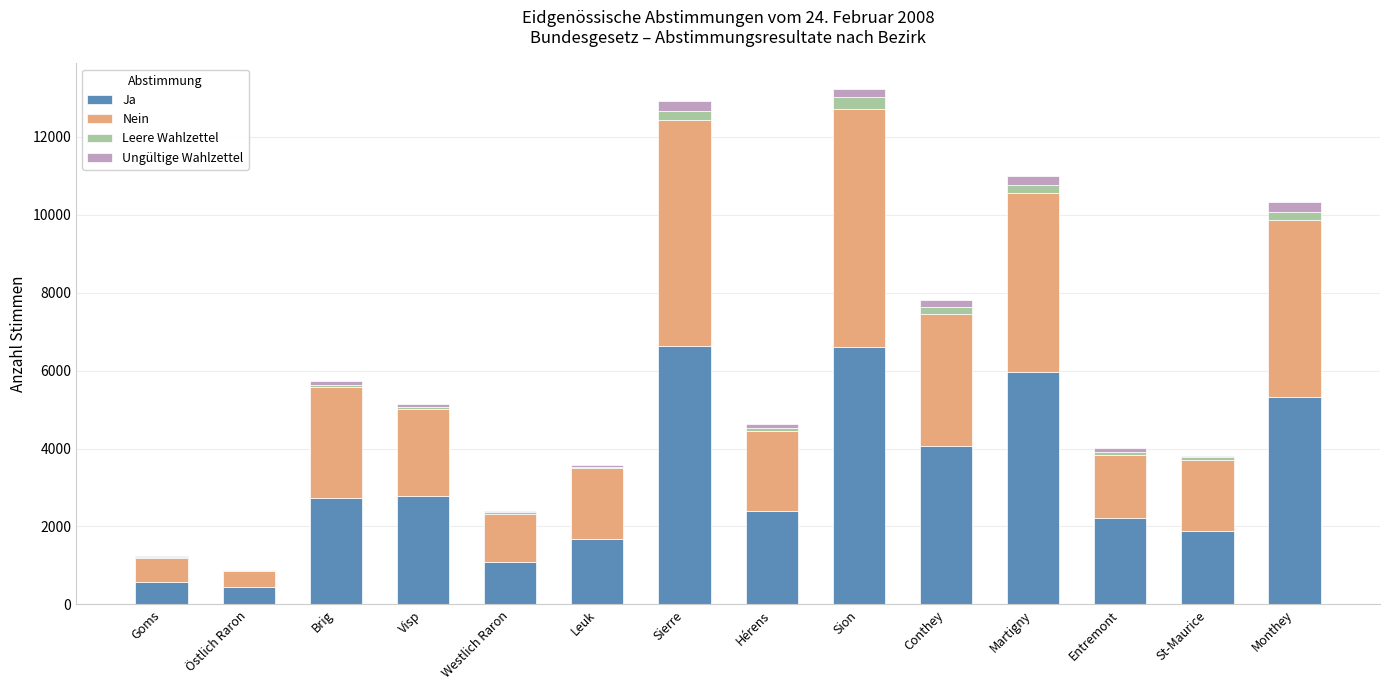

The value of Ja at Sierre is 11200. True or false?

False